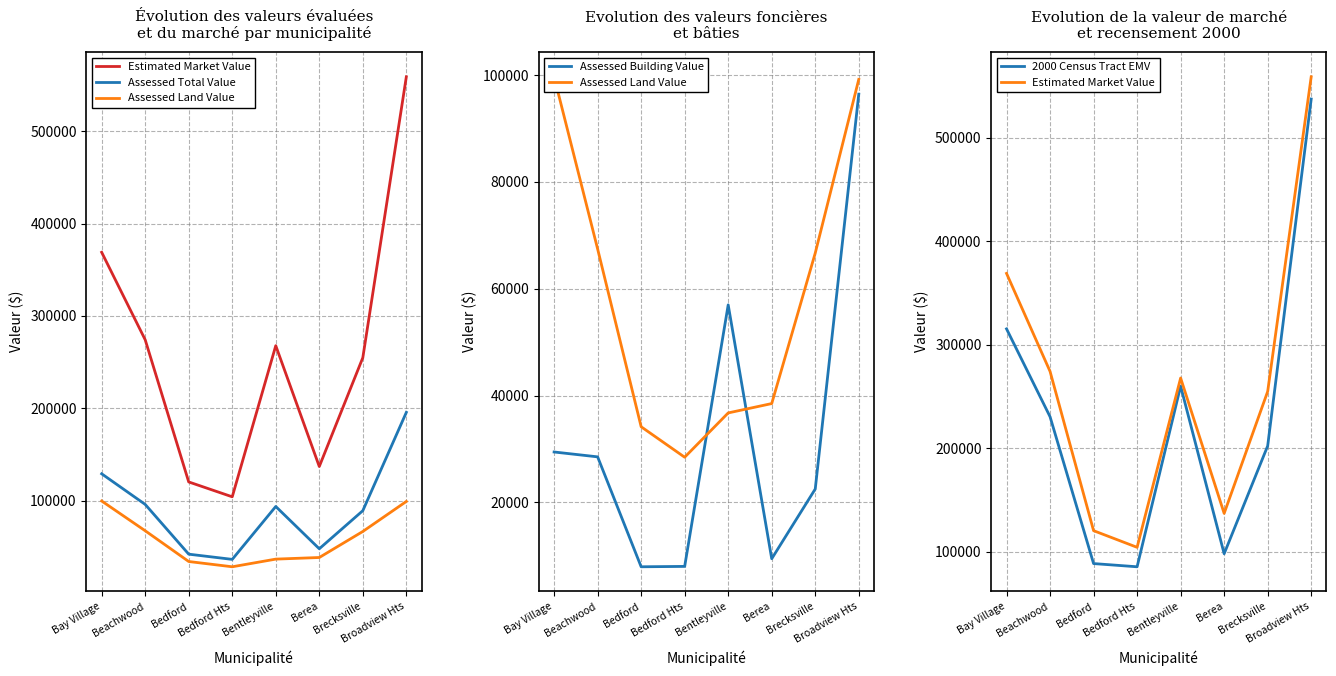

How many data points does each series have?

8